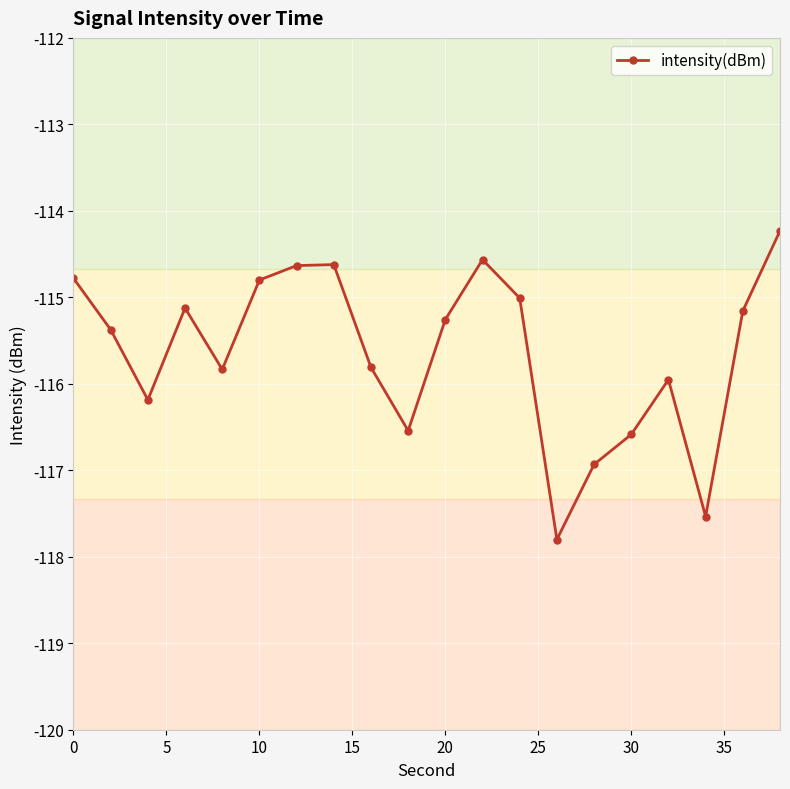

True or false: the data has more than 0 interior local peaks.

True